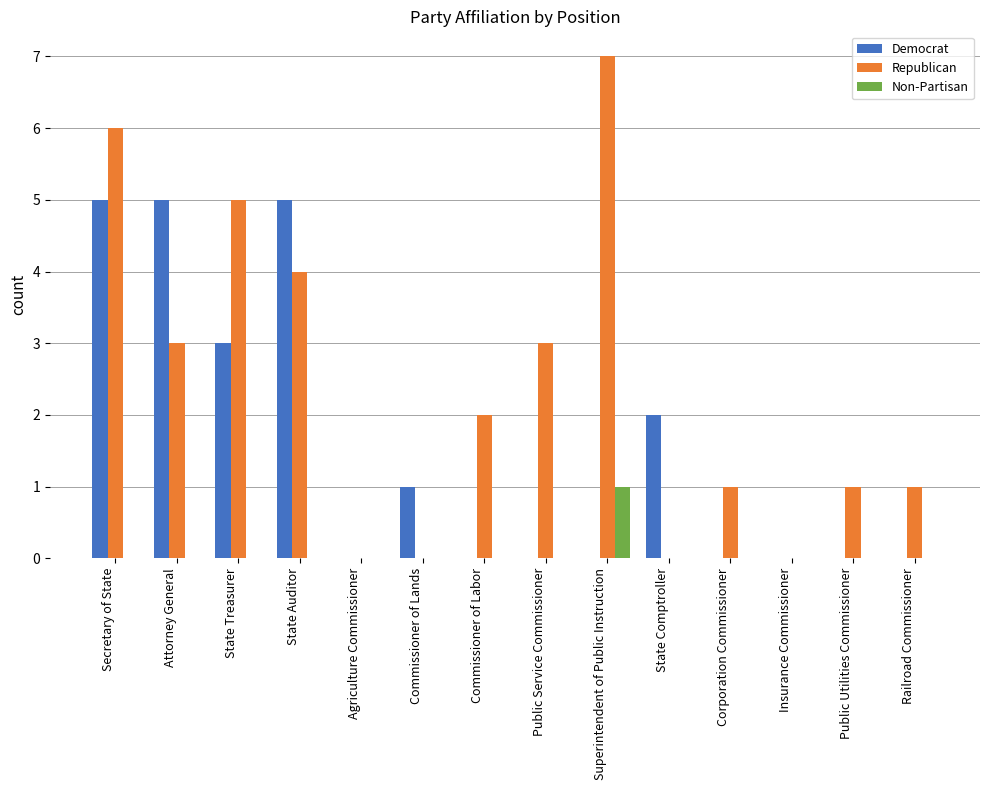

Reading left to right, what are all the values shown in this chart?

Democrat: Secretary of State=5	Attorney General=5	State Treasurer=3	State Auditor=5	Agriculture Commissioner=0	Commissioner of Lands=1	Commissioner of Labor=0	Public Service Commissioner=0	Superintendent of Public Instruction=0	State Comptroller=2	Corporation Commissioner=0	Insurance Commissioner=0	Public Utilities Commissioner=0	Railroad Commissioner=0
Republican: Secretary of State=6	Attorney General=3	State Treasurer=5	State Auditor=4	Agriculture Commissioner=0	Commissioner of Lands=0	Commissioner of Labor=2	Public Service Commissioner=3	Superintendent of Public Instruction=7	State Comptroller=0	Corporation Commissioner=1	Insurance Commissioner=0	Public Utilities Commissioner=1	Railroad Commissioner=1
Non-Partisan: Secretary of State=0	Attorney General=0	State Treasurer=0	State Auditor=0	Agriculture Commissioner=0	Commissioner of Lands=0	Commissioner of Labor=0	Public Service Commissioner=0	Superintendent of Public Instruction=1	State Comptroller=0	Corporation Commissioner=0	Insurance Commissioner=0	Public Utilities Commissioner=0	Railroad Commissioner=0